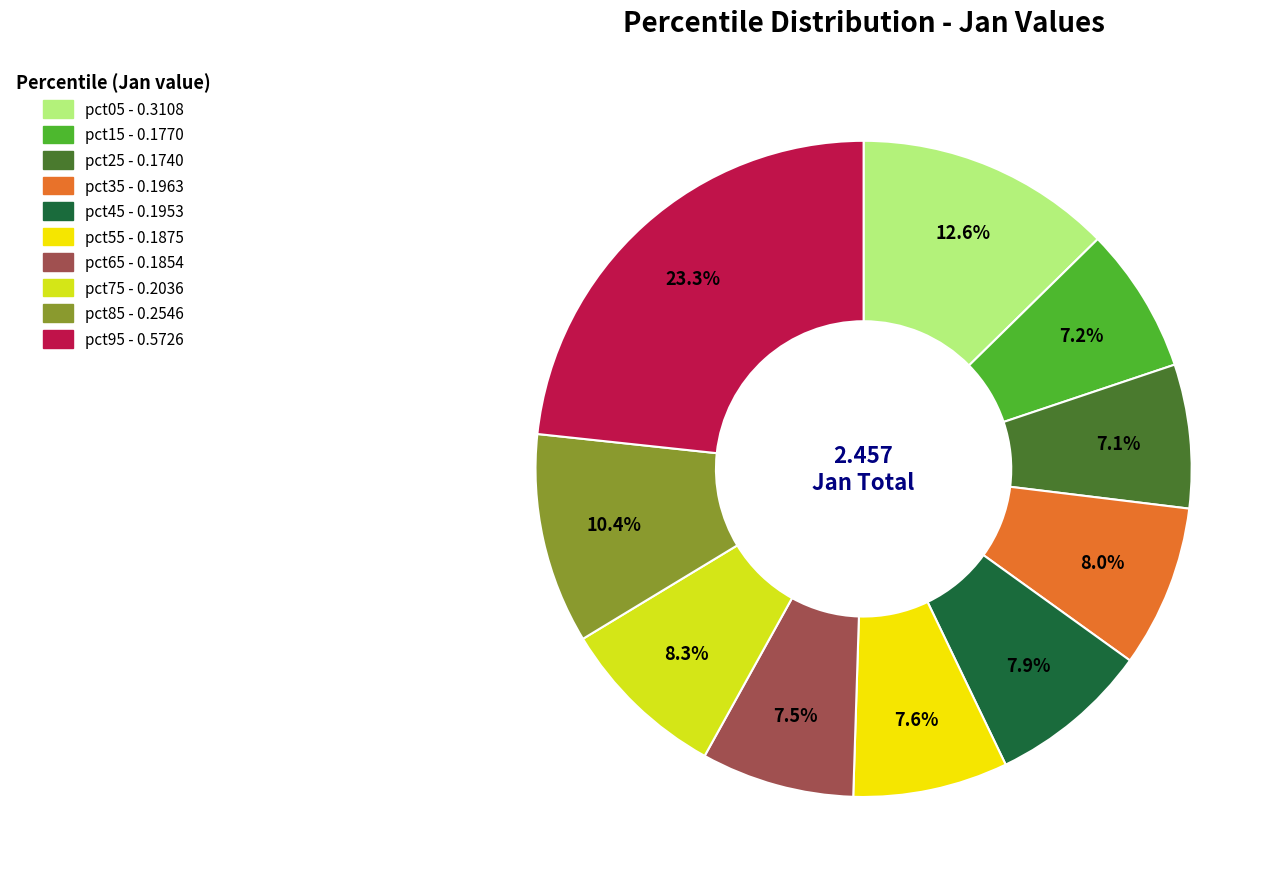

Combined, do pct15 and pct85 account for over 50%?

No